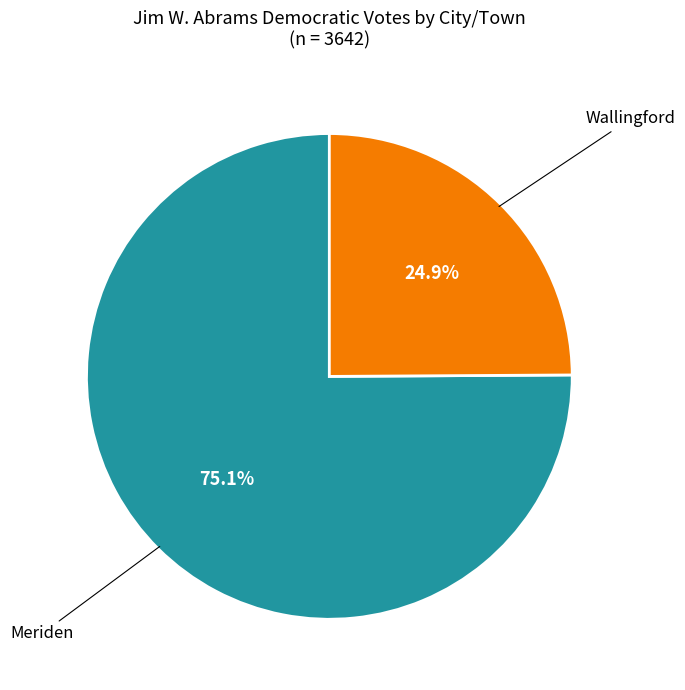

Is there a majority slice in this chart?

Yes